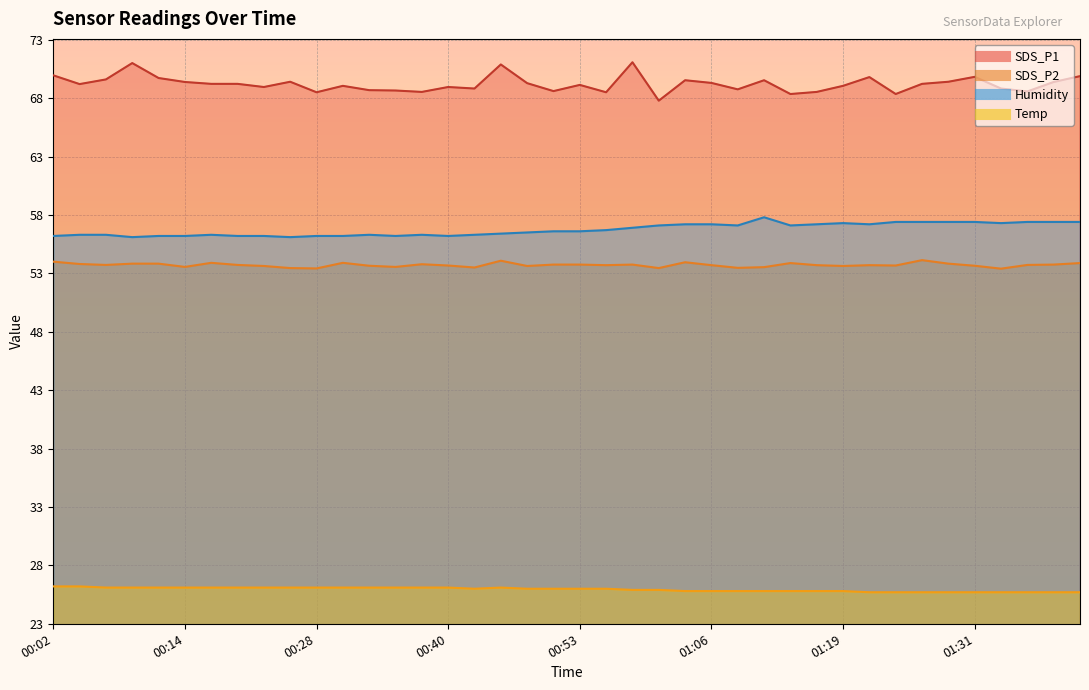

What are all the series names shown in the legend?

SDS_P1, SDS_P2, Temp, Humidity